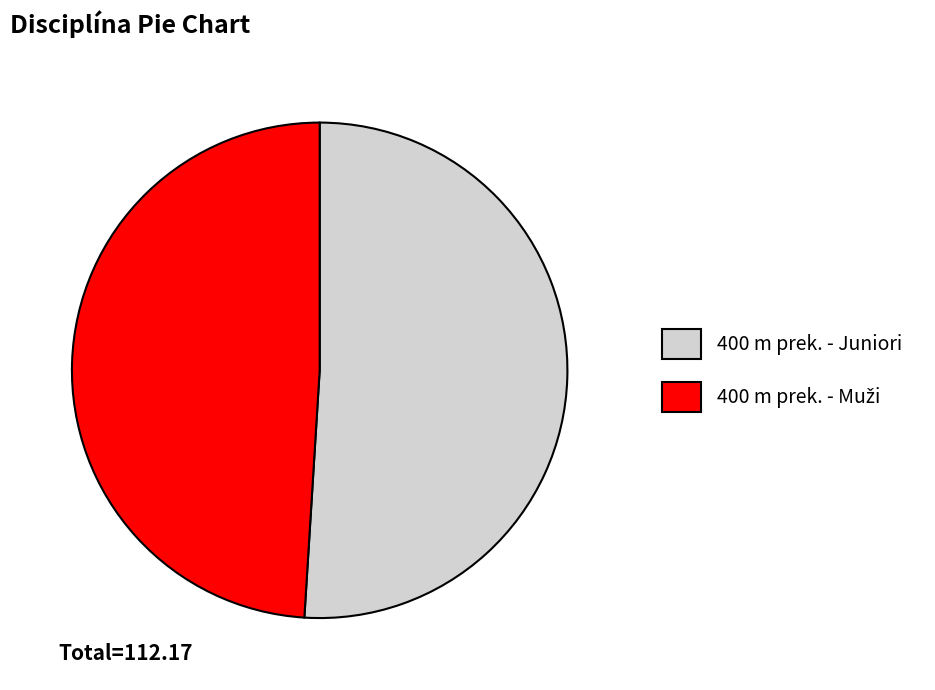

Which category has the biggest portion of the pie?

400 m prek. - Juniori